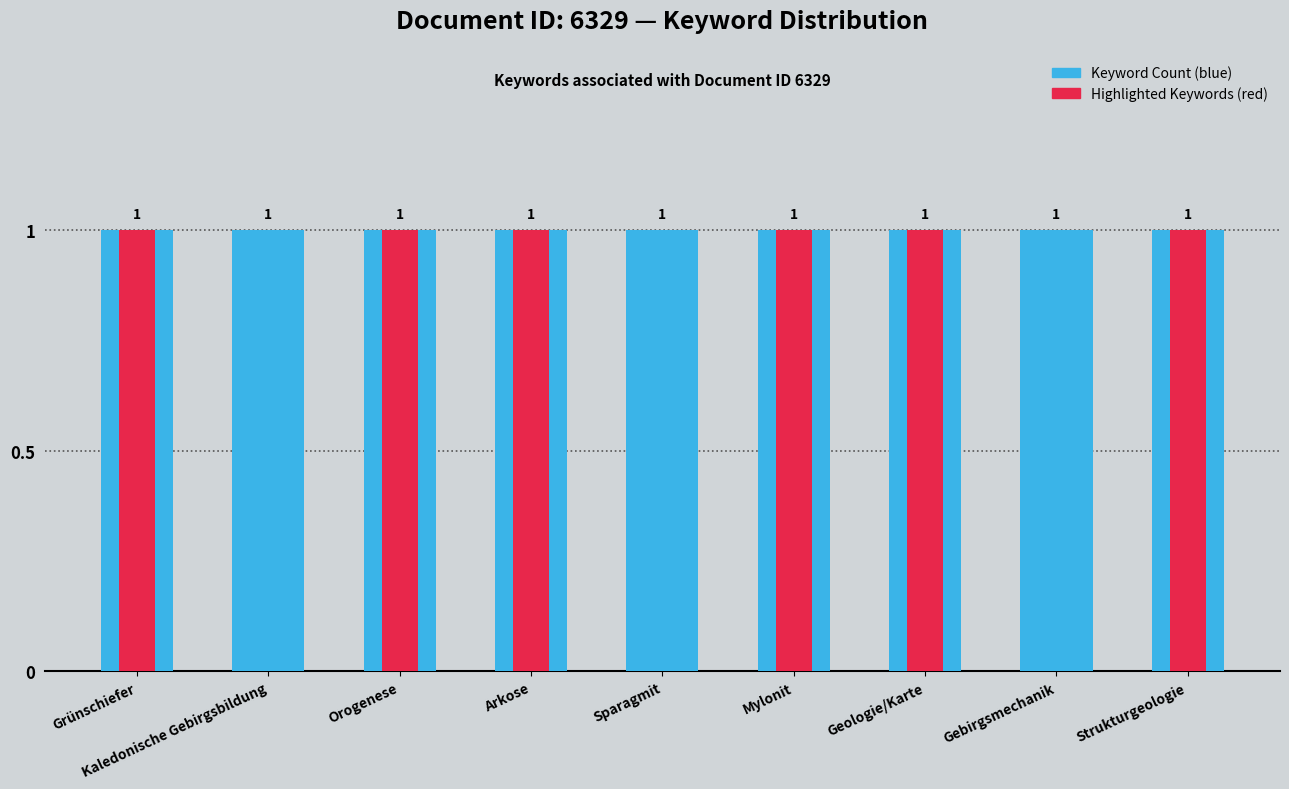

Which series has the largest range (max minus min)?

Highlighted Keywords (red)